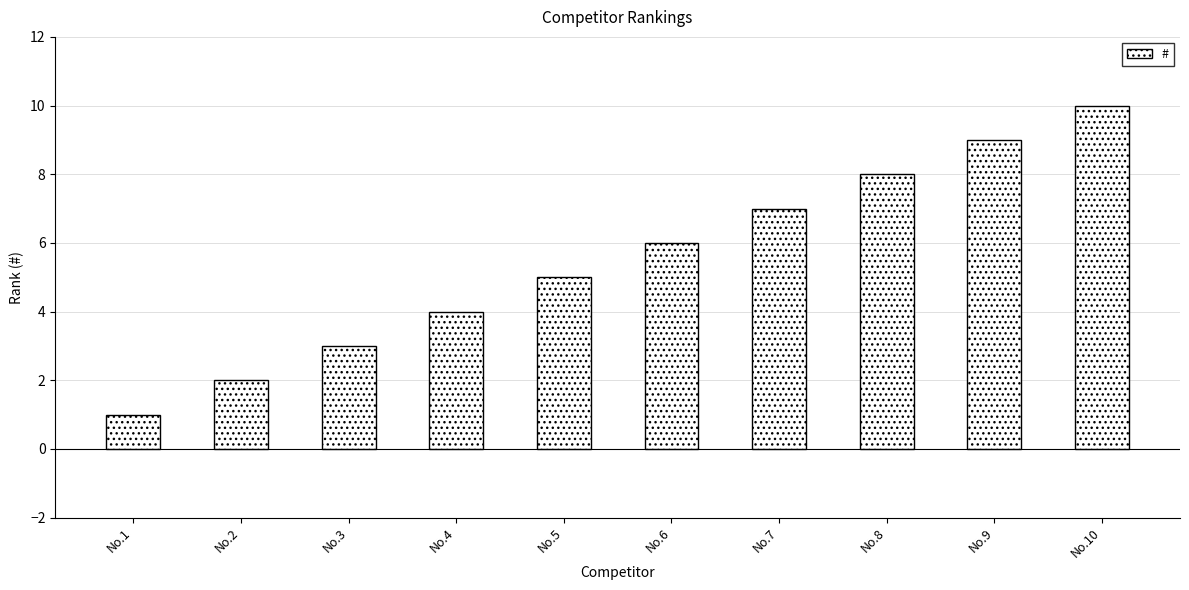

Count the values in the range 3 to 8.

6